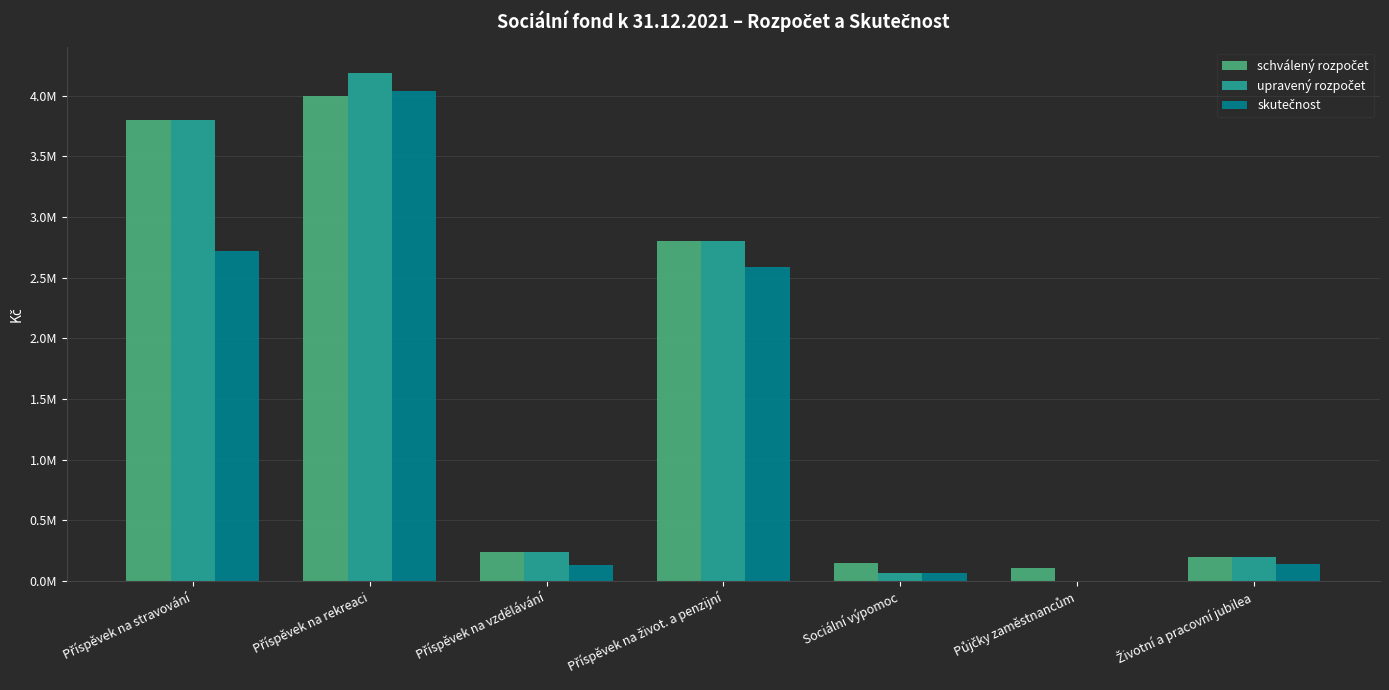

List the labels in order of skutečnost value, largest first.

Příspěvek na rekreaci, Příspěvek na stravování, Příspěvek na život. a penzijní, Životní a pracovní jubilea, Příspěvek na vzdělávání, Sociální výpomoc, Půjčky zaměstnancům